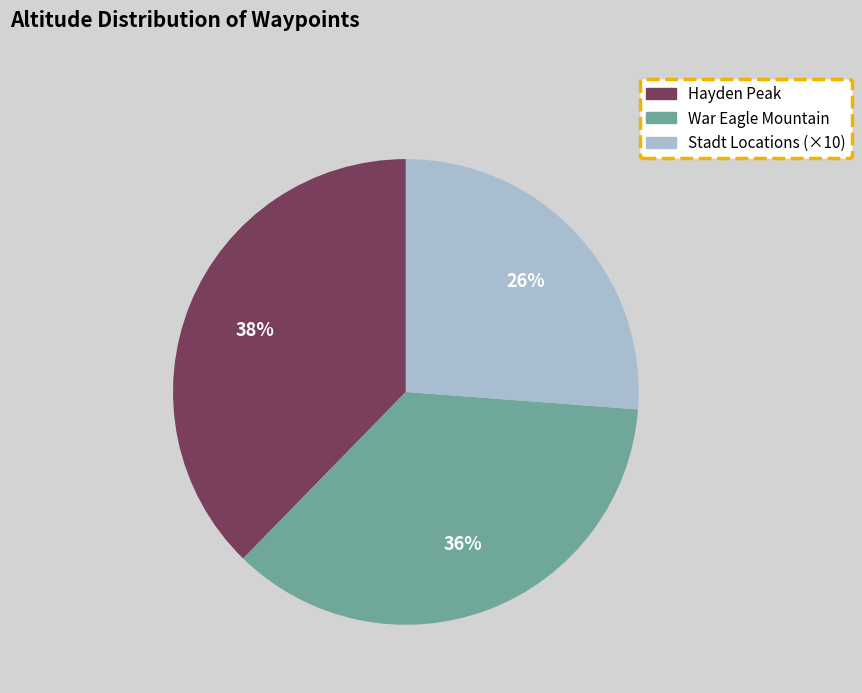

True or false: War Eagle Mountain accounts for 27% of the total.

False